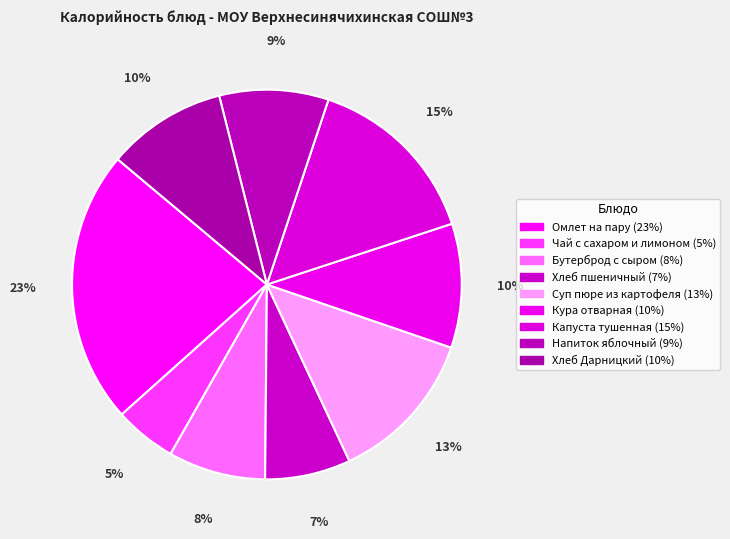

Is there any slice that represents more than half of the pie?

No